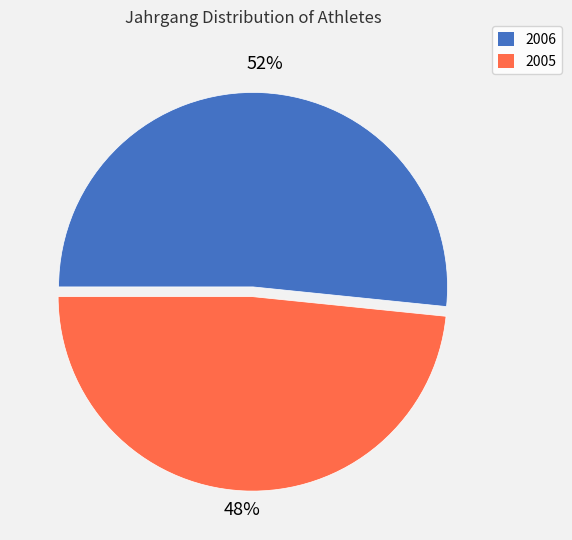

Which slice represents more than half of the pie?

2006